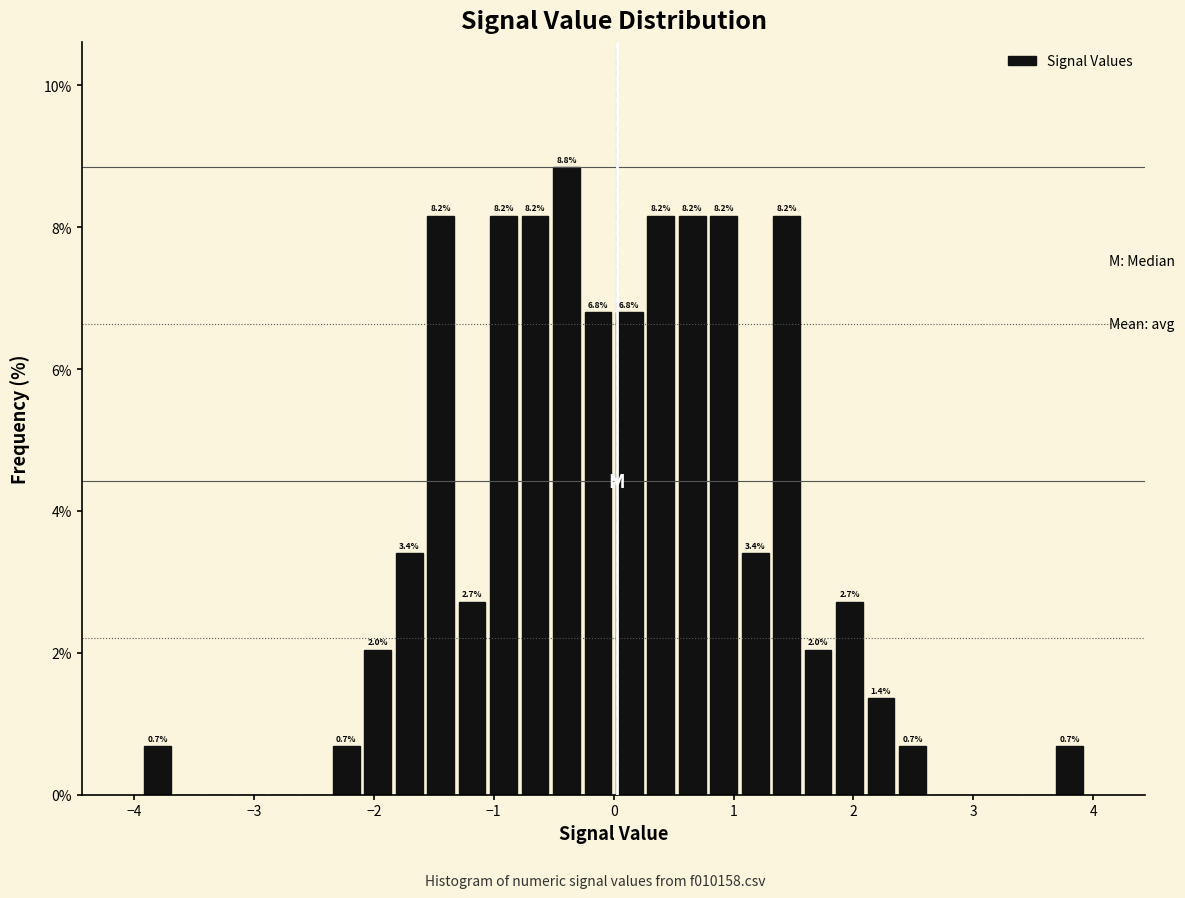

Read against the x-axis, roughly where is the centre of the tallest bar?

-0.4